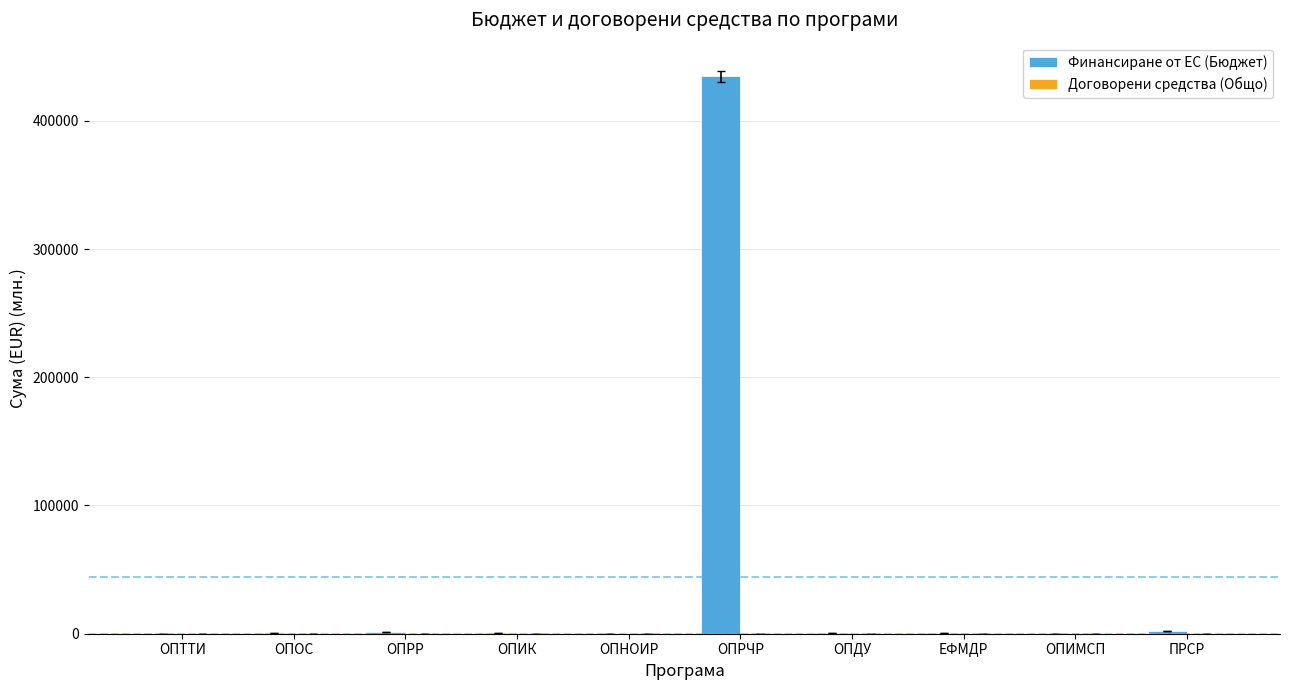

At which category is the sum across all series the highest?

ОПРЧР